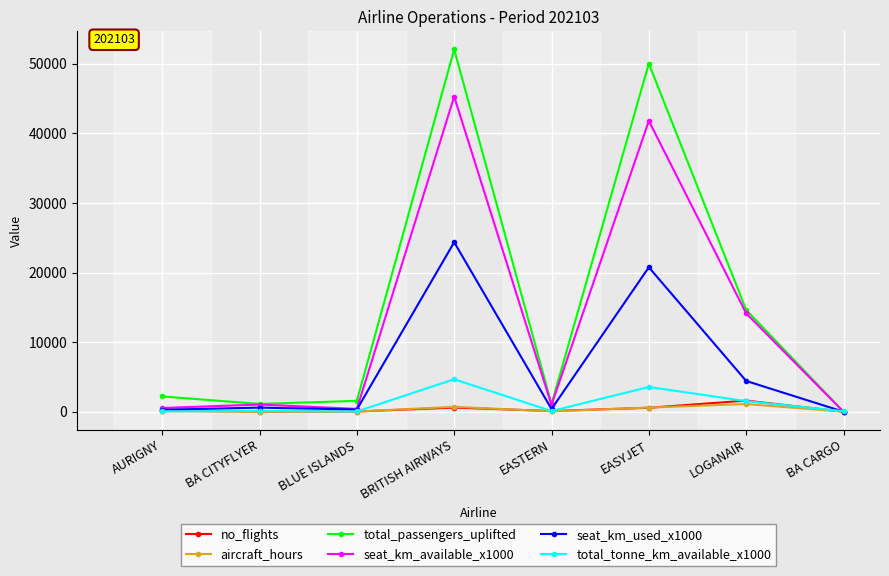

What is the label of the 8th point from the right?

AURIGNY